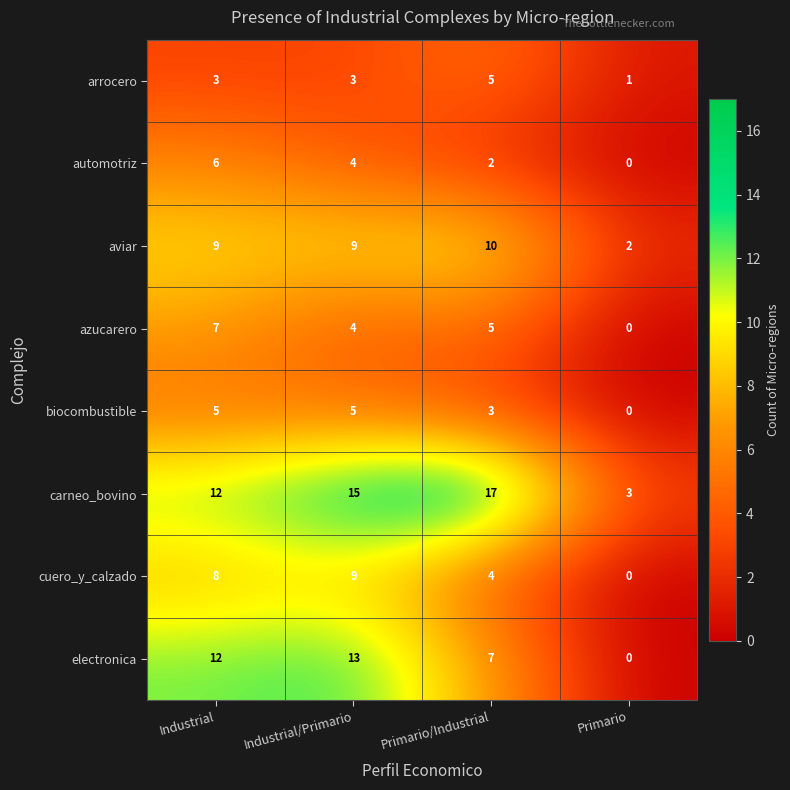

Which category has the highest value across all series?

Primario/Industrial